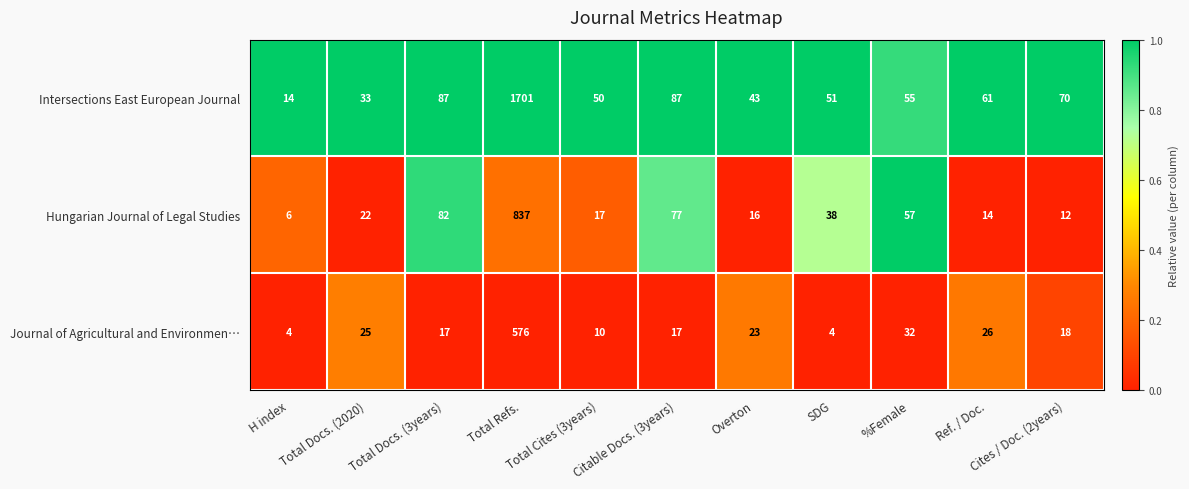

What is the difference between the second highest and second lowest values in the Journal of Agricultural and Environmen… series?

28